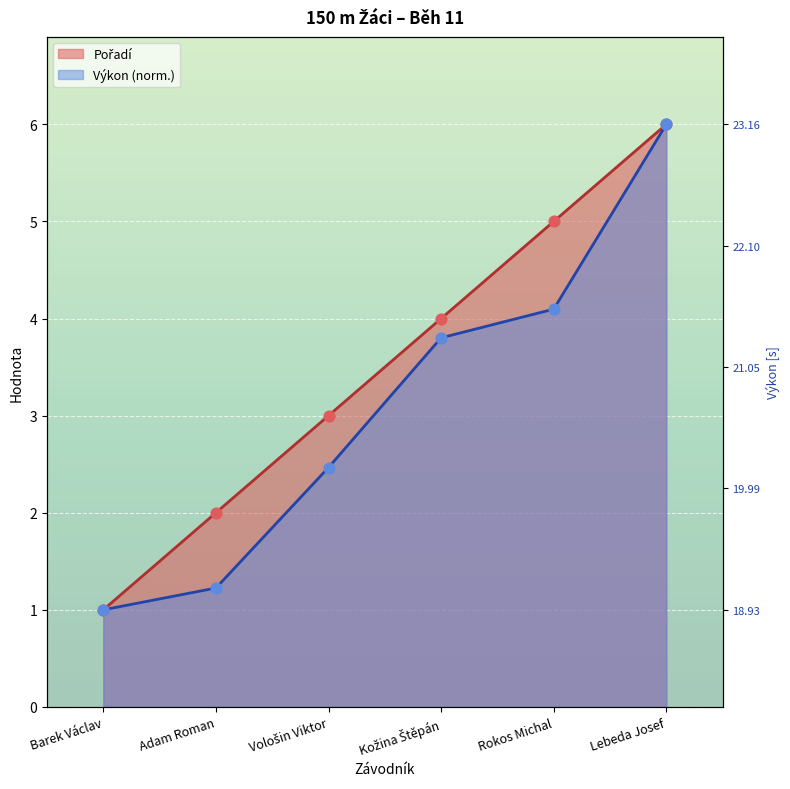

What are all the series names shown in the legend?

Pořadí, Výkon